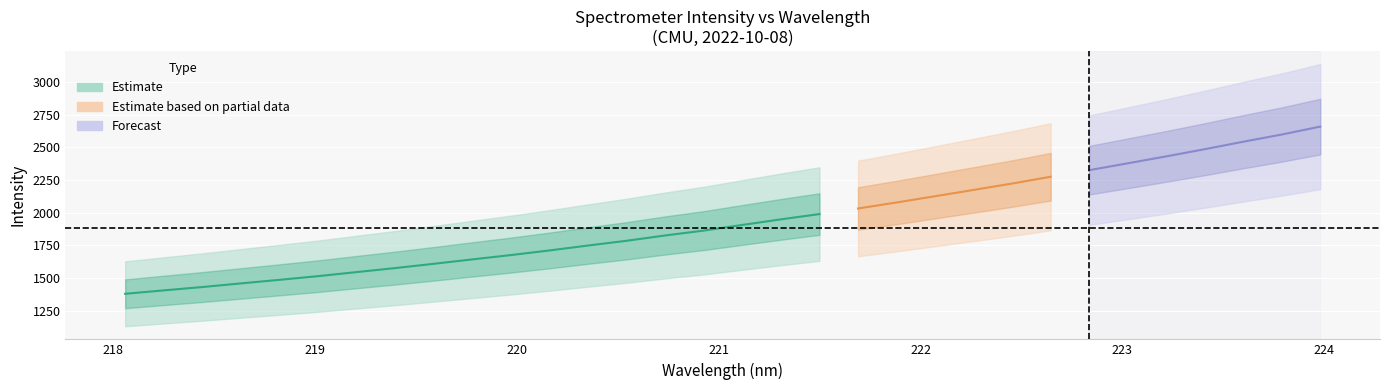

True or false: y and x intersect in this chart.

False